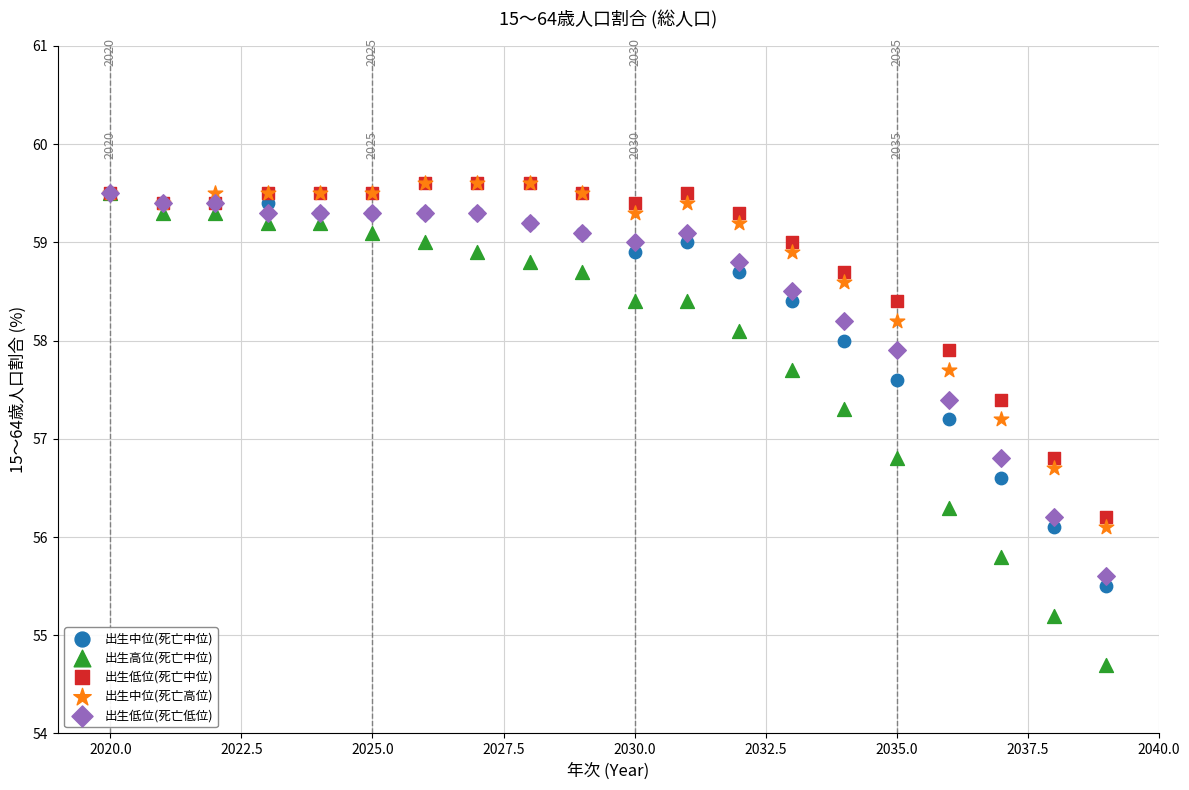

What are all the series names shown in the legend?

出生中位(死亡中位), 出生高位(死亡中位), 出生低位(死亡中位), 出生中位(死亡高位), 出生低位(死亡低位)